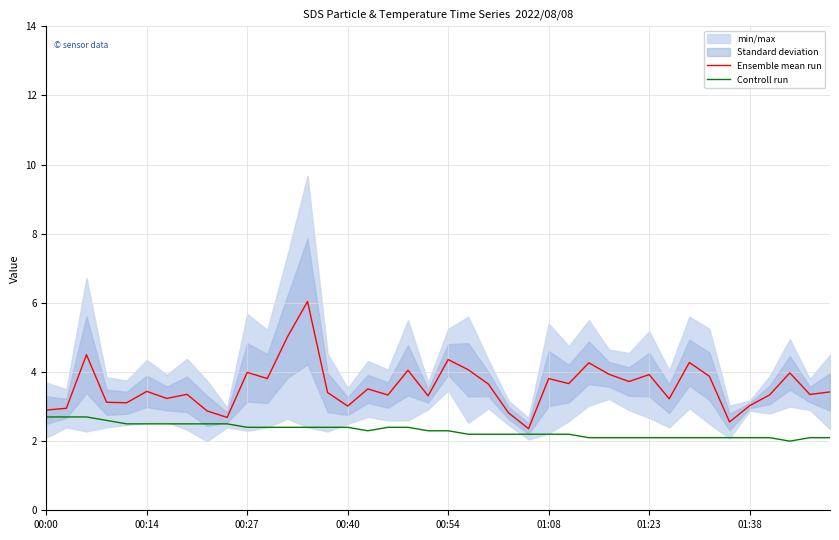

Is it true that Ensemble mean run equals 2.7 at 9?

True